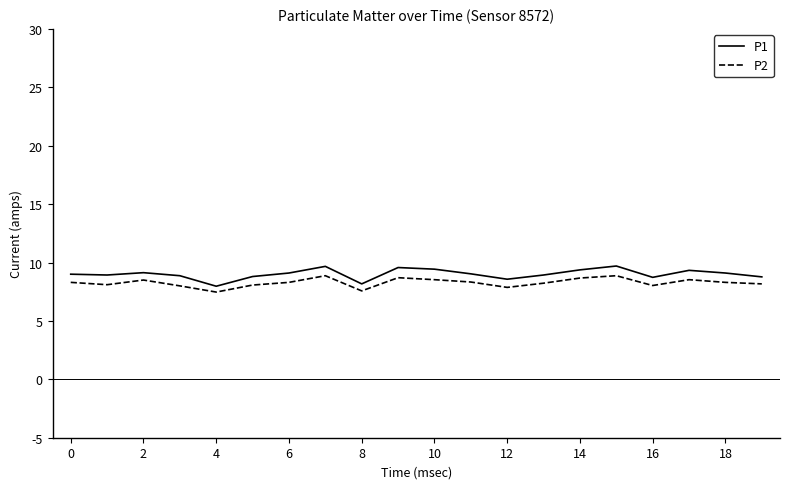

Which series has the widest spread of values?

P1